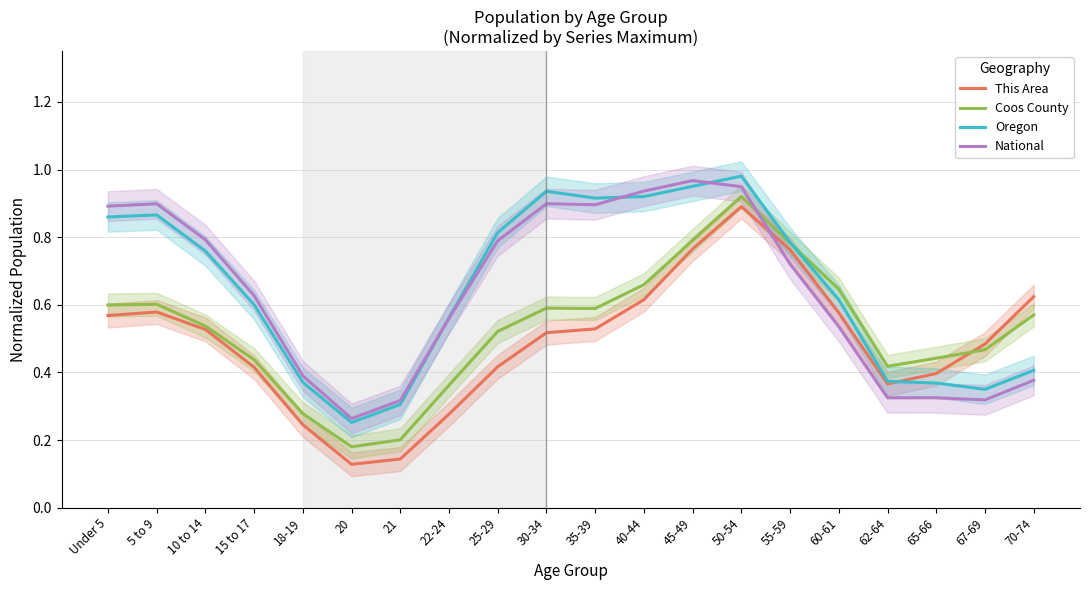

Count the This Area values in the range 0 to 1.

20